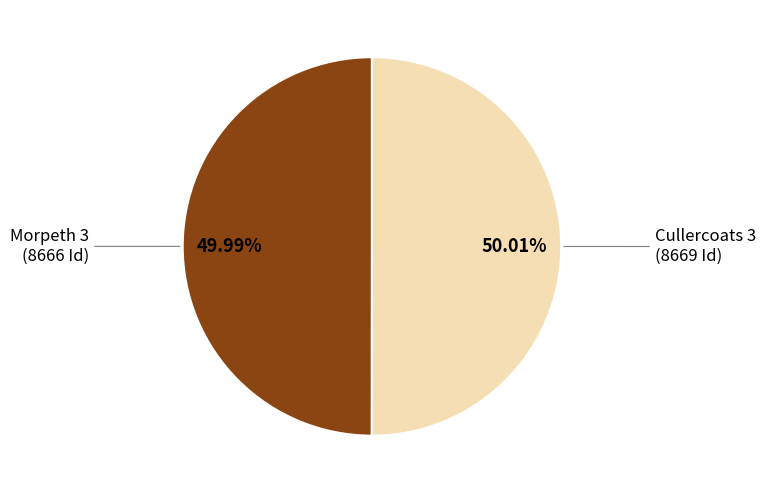

What is the ratio of the value at Cullercoats 3 to the value at Morpeth 3?

1.0